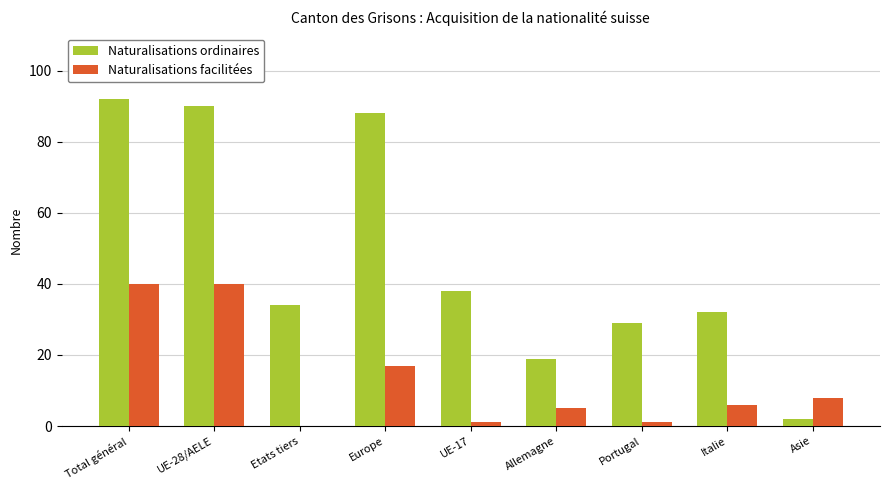

Does the chart contain stacked bars?

No